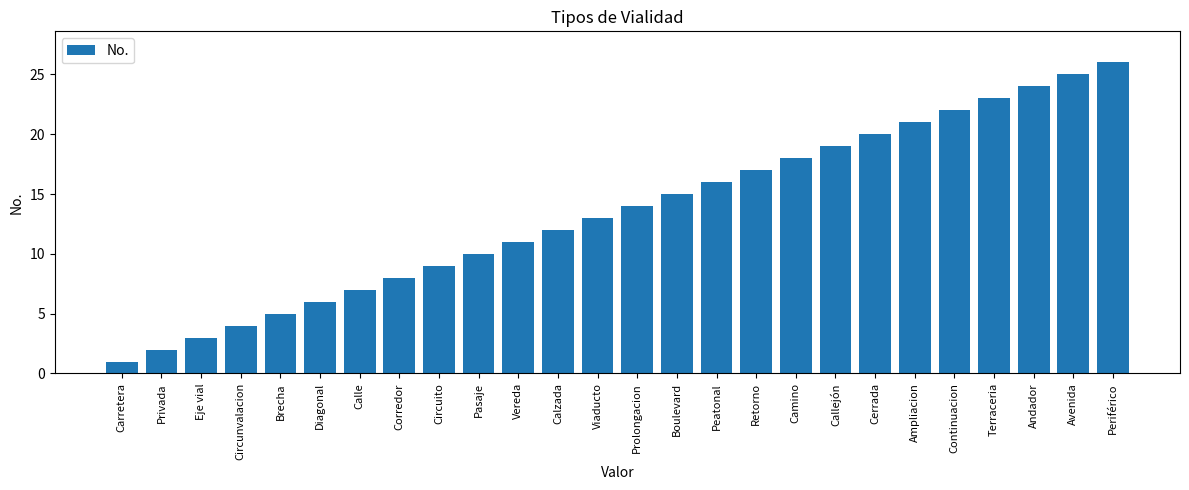

Are the bars horizontal?

No